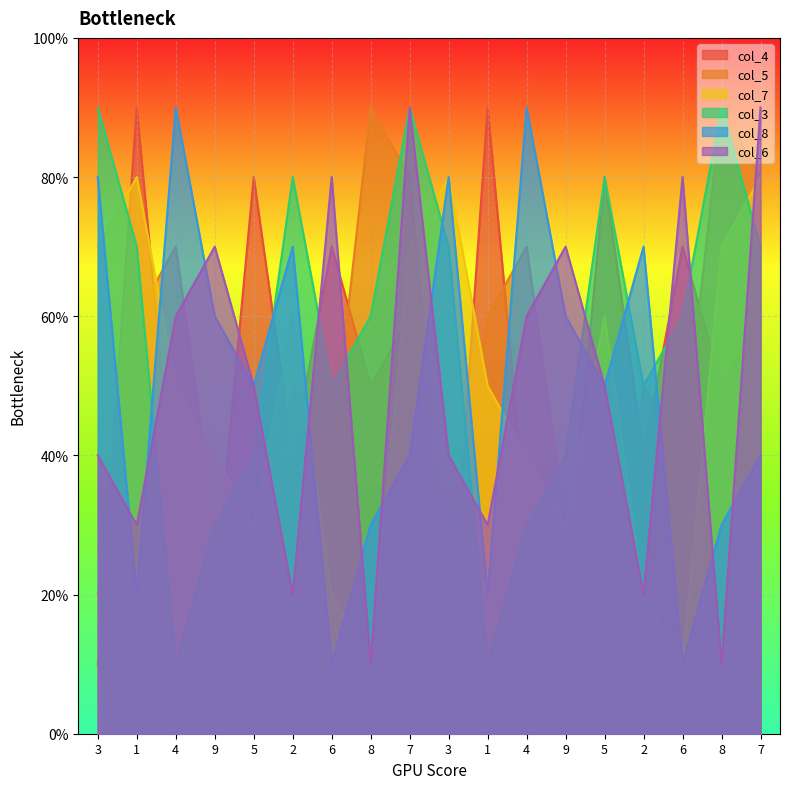

At which category does col_5 reach its first local valley?

5